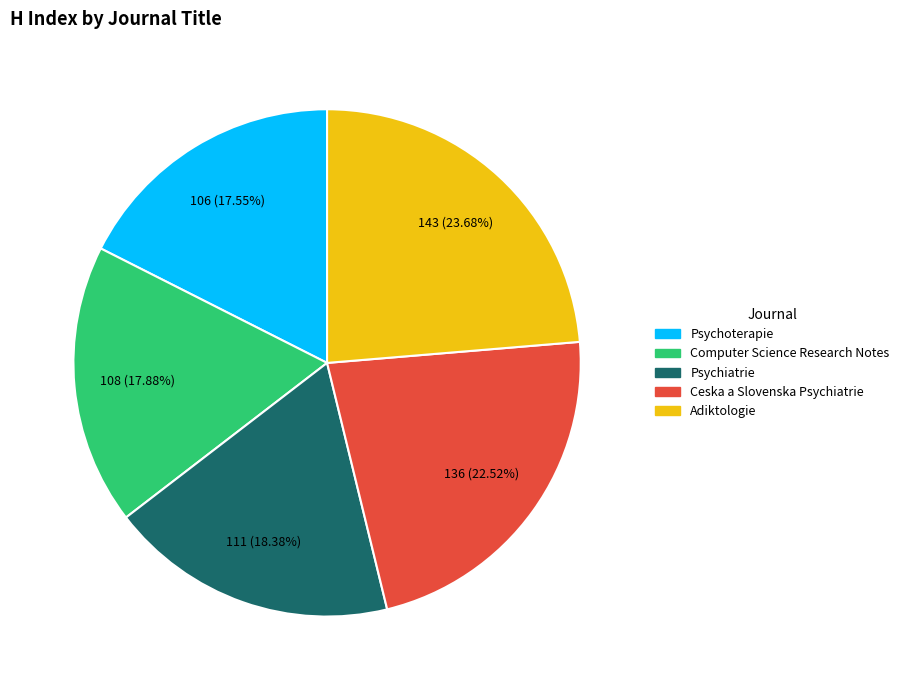

To the nearest percent, what is the combined percentage of Ceska a Slovenska Psychiatrie and Psychoterapie?

40%